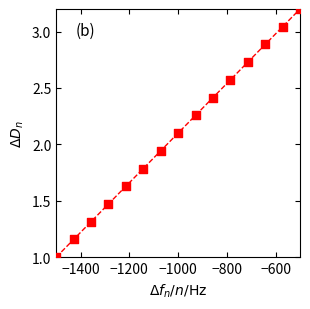

What is the range of Y values (max minus min)?

2.2